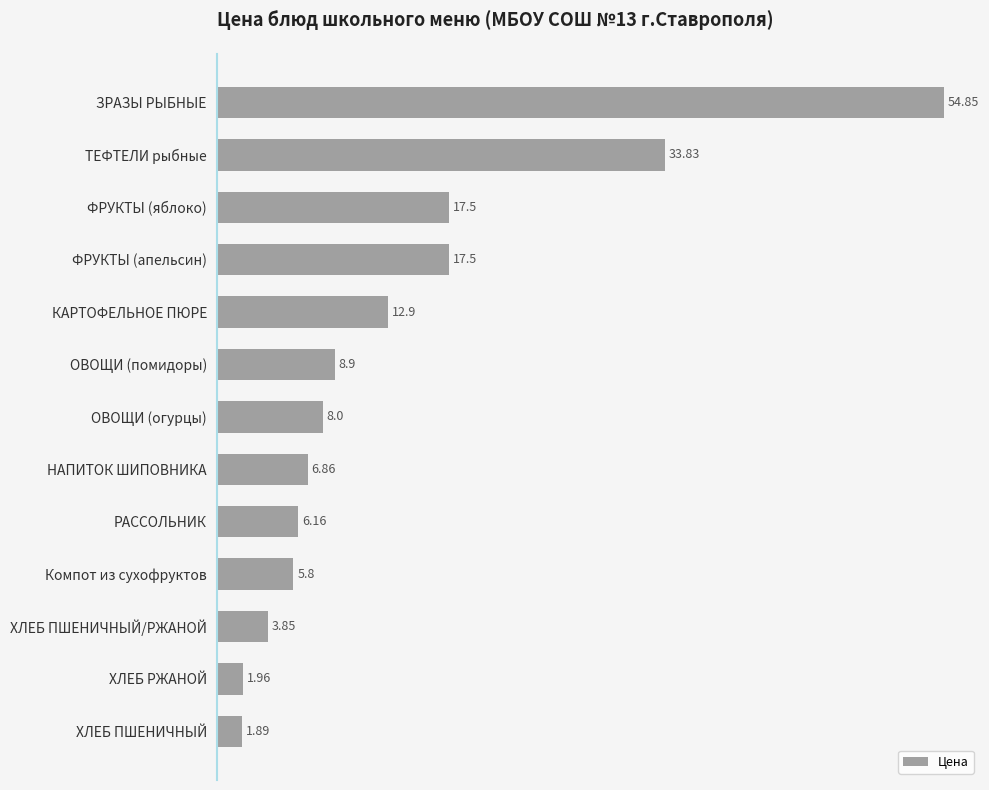

How many bars are there in total?

13